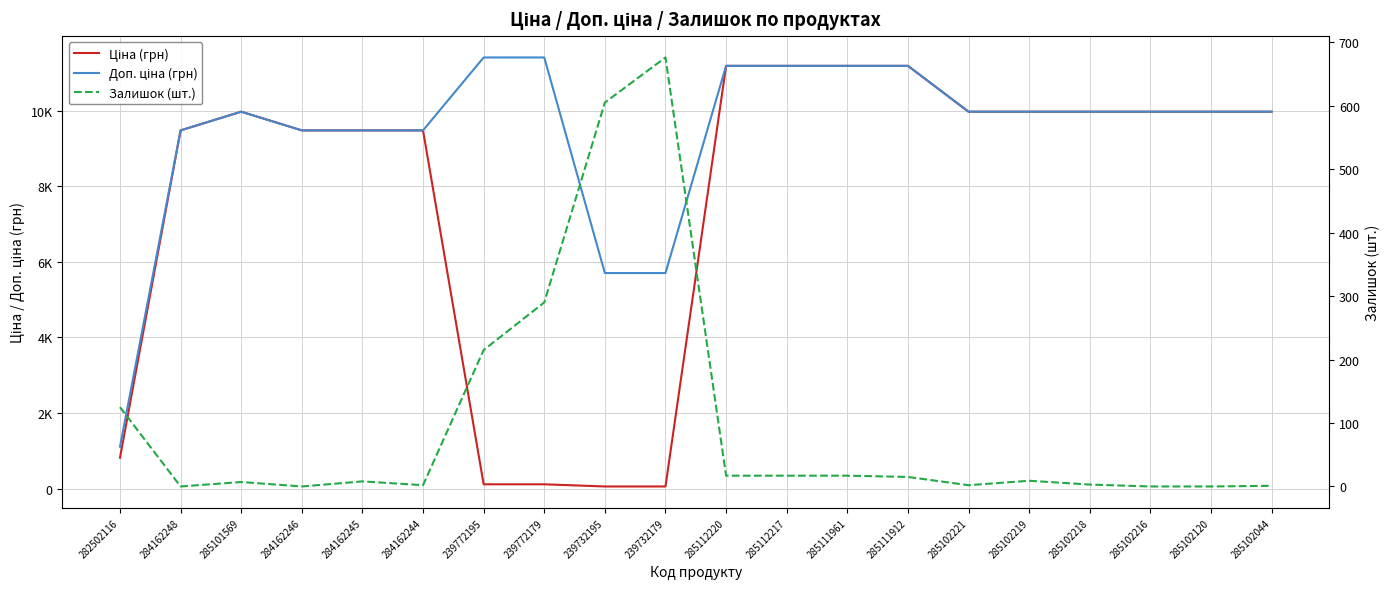

What is the label of the 12th point from the right?

239732195